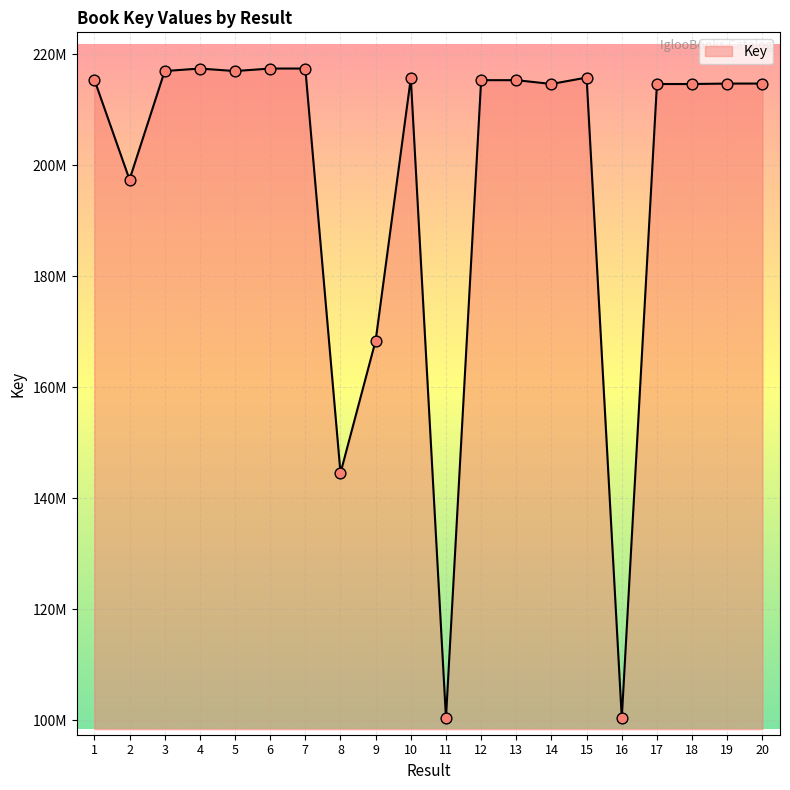

What is the change in value from 8 to 19?

+70155304